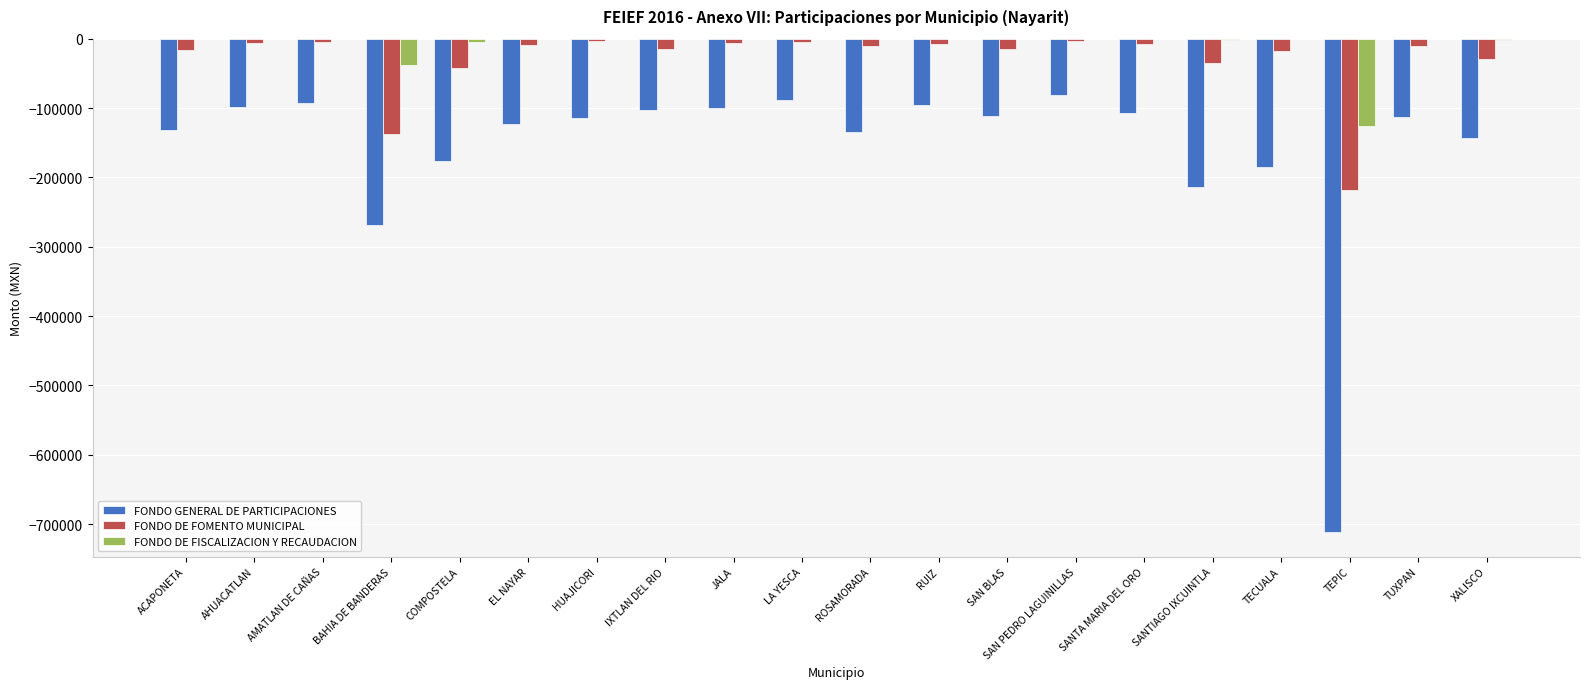

True or false: FONDO DE FOMENTO MUNICIPAL has a value of -17053.2 at TECUALA.

True